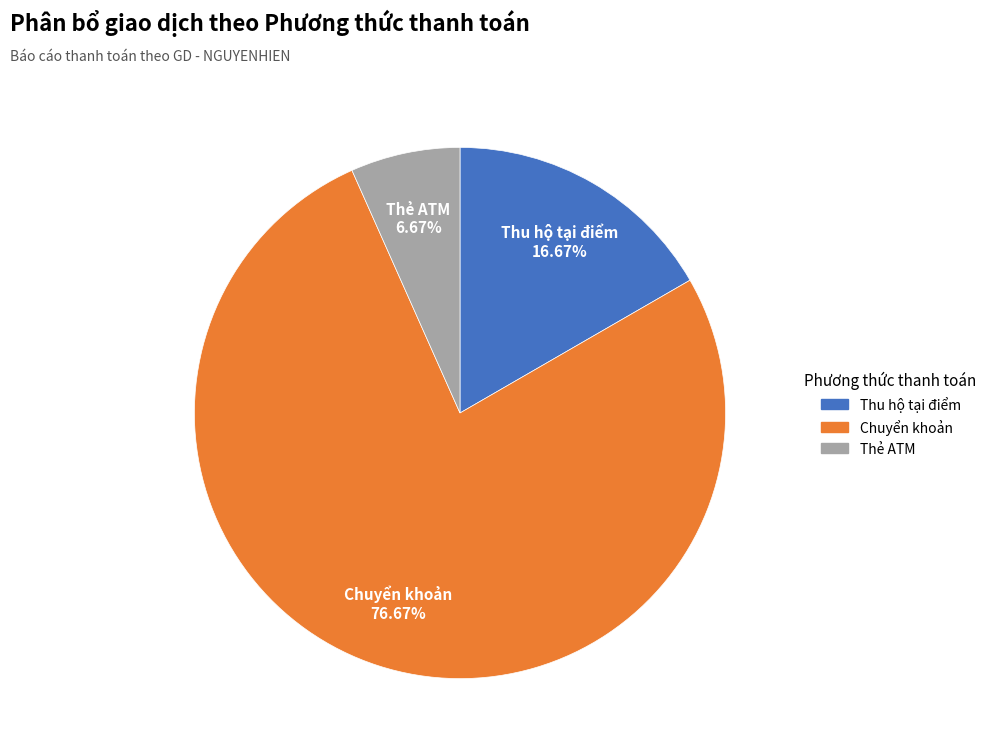

Which category has the smallest portion of the pie?

Thẻ ATM